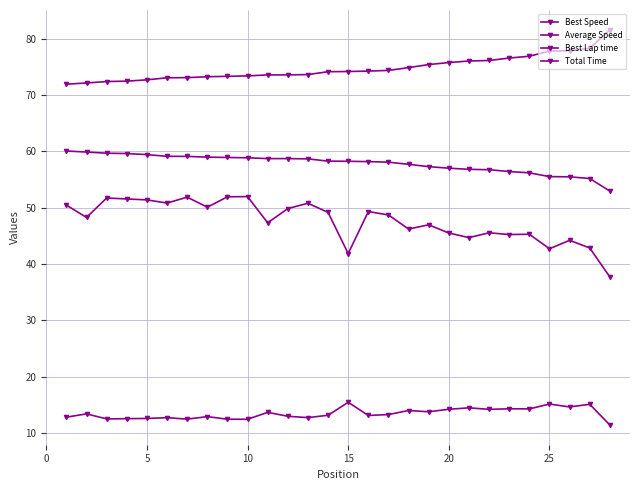

How many distinct data groups are displayed?

4